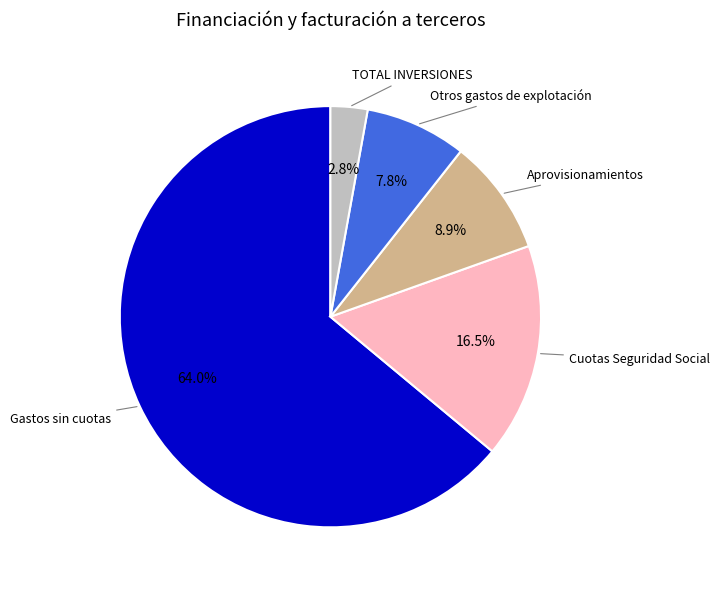

Which has a higher value, Cuotas Seguridad Social or Otros gastos de explotación?

Cuotas Seguridad Social